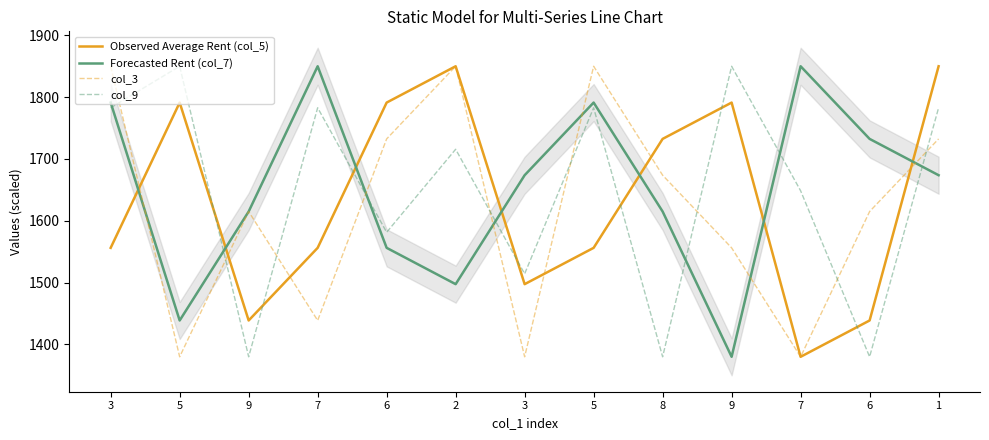

What are all the series names shown in the legend?

Observed Average Rent (col_5), Forecasted Rent (col_7), col_3, col_9